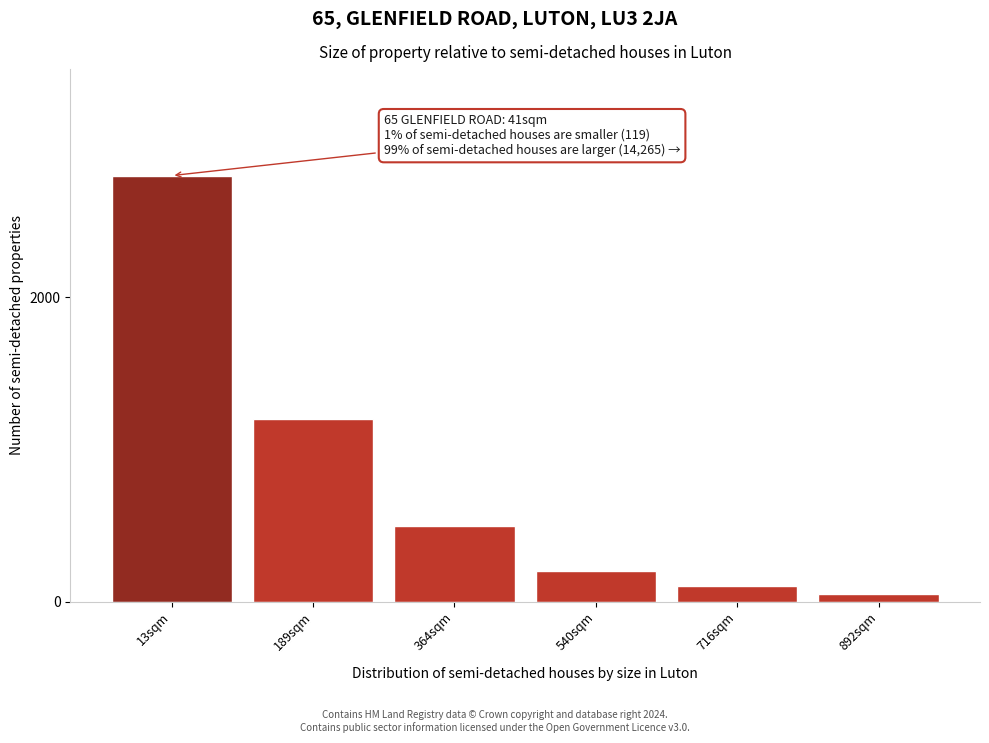

Reading left to right, extract all data points from this chart.

13sqm=2800	189sqm=1200	364sqm=500	540sqm=200	716sqm=100	892sqm=50